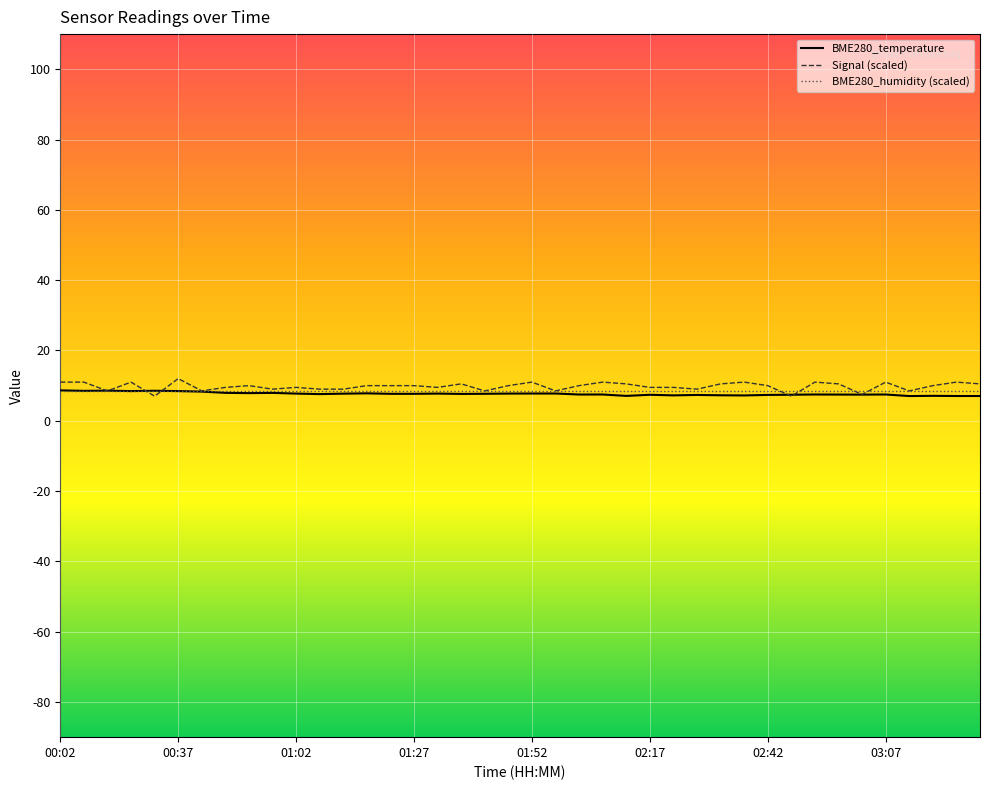

Which series ends up on top after the final intersection of Signal (scaled) and BME280_temperature?

Signal (scaled)